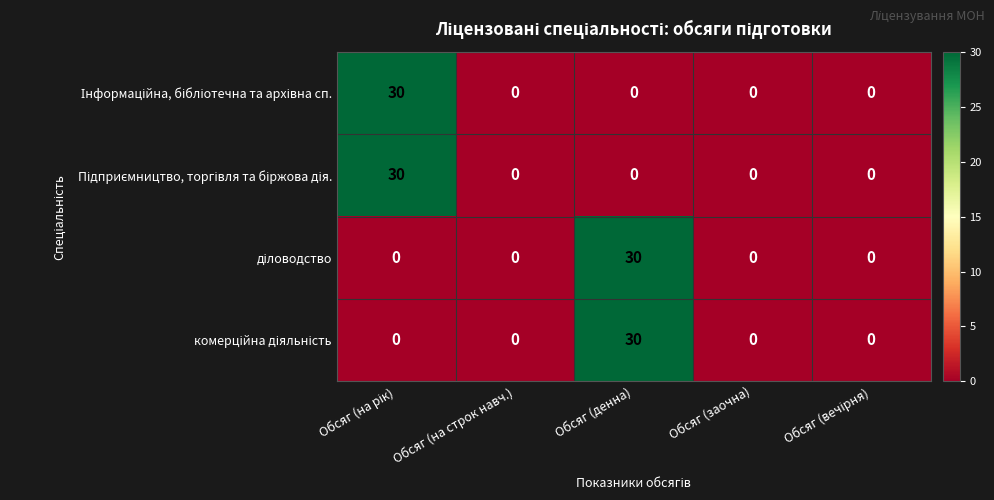

What is the greatest value displayed?

30